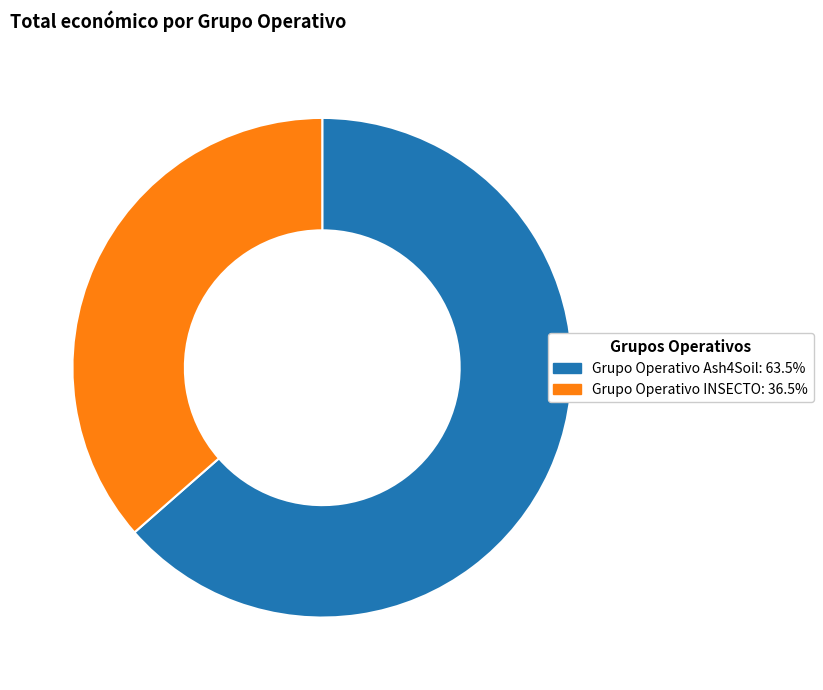

Does Grupo Operativo Ash4Soil account for over 50% of the chart?

Yes